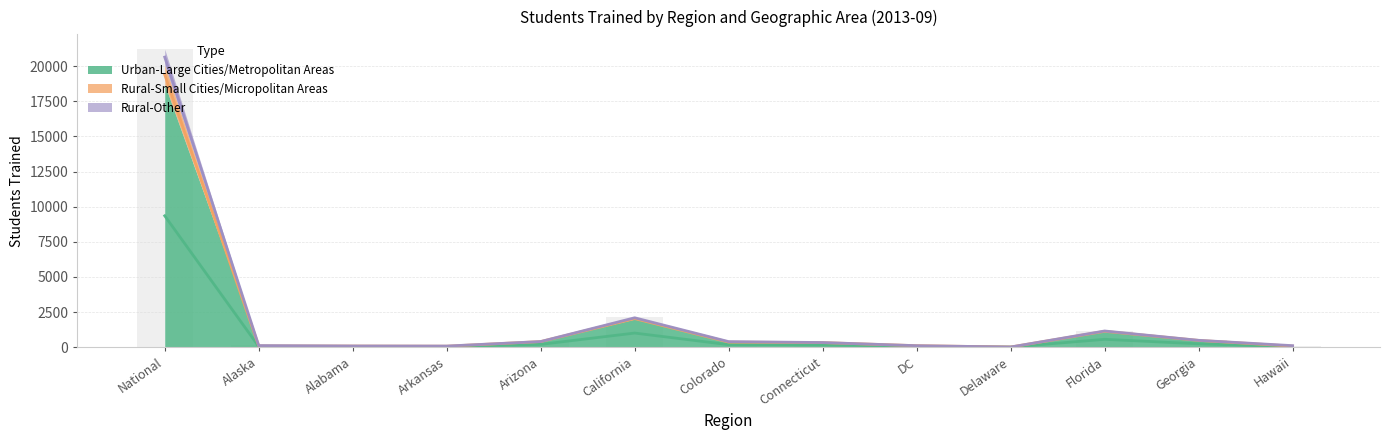

What is the spread (max minus min) of values at National?

11862.5